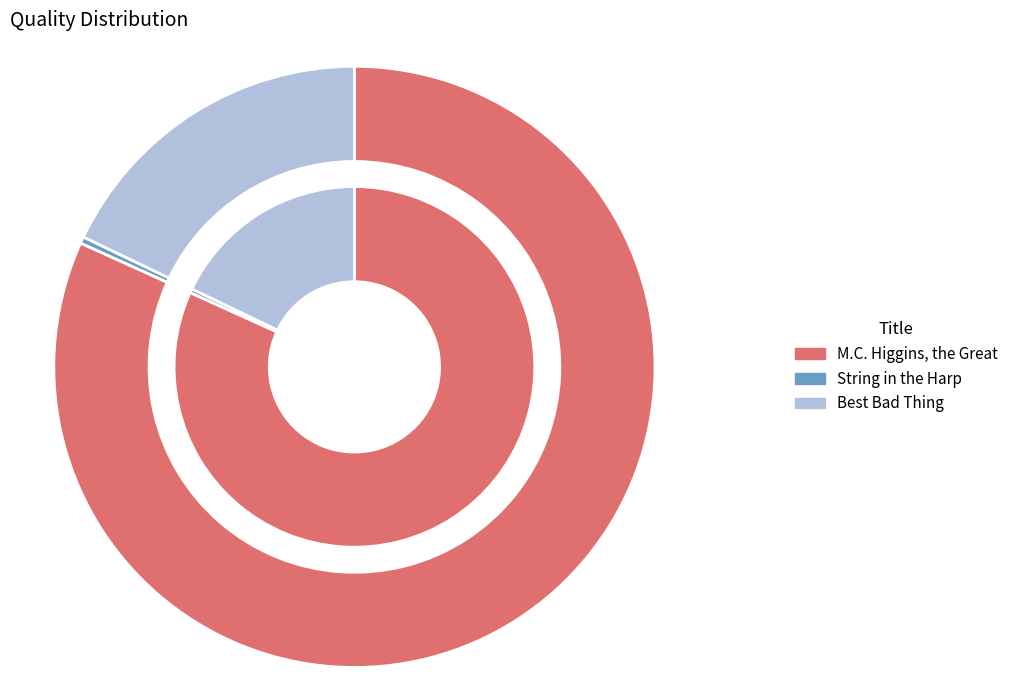

What percentage do String in the Harp and Best Bad Thing together represent?

18.2%